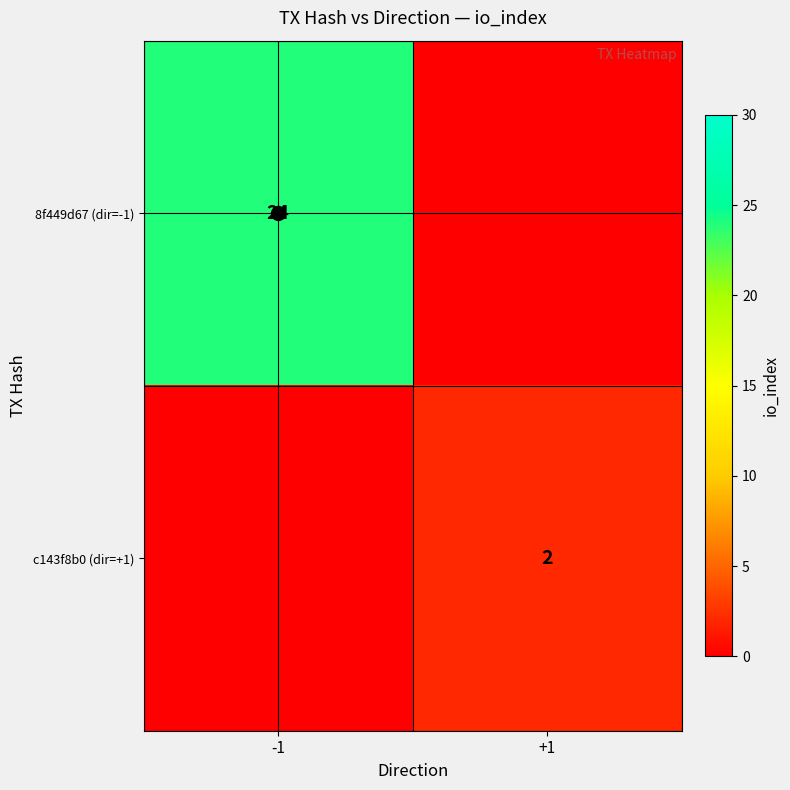

Is it true that 8f449d67 (dir=-1) equals 24 at -1?

True